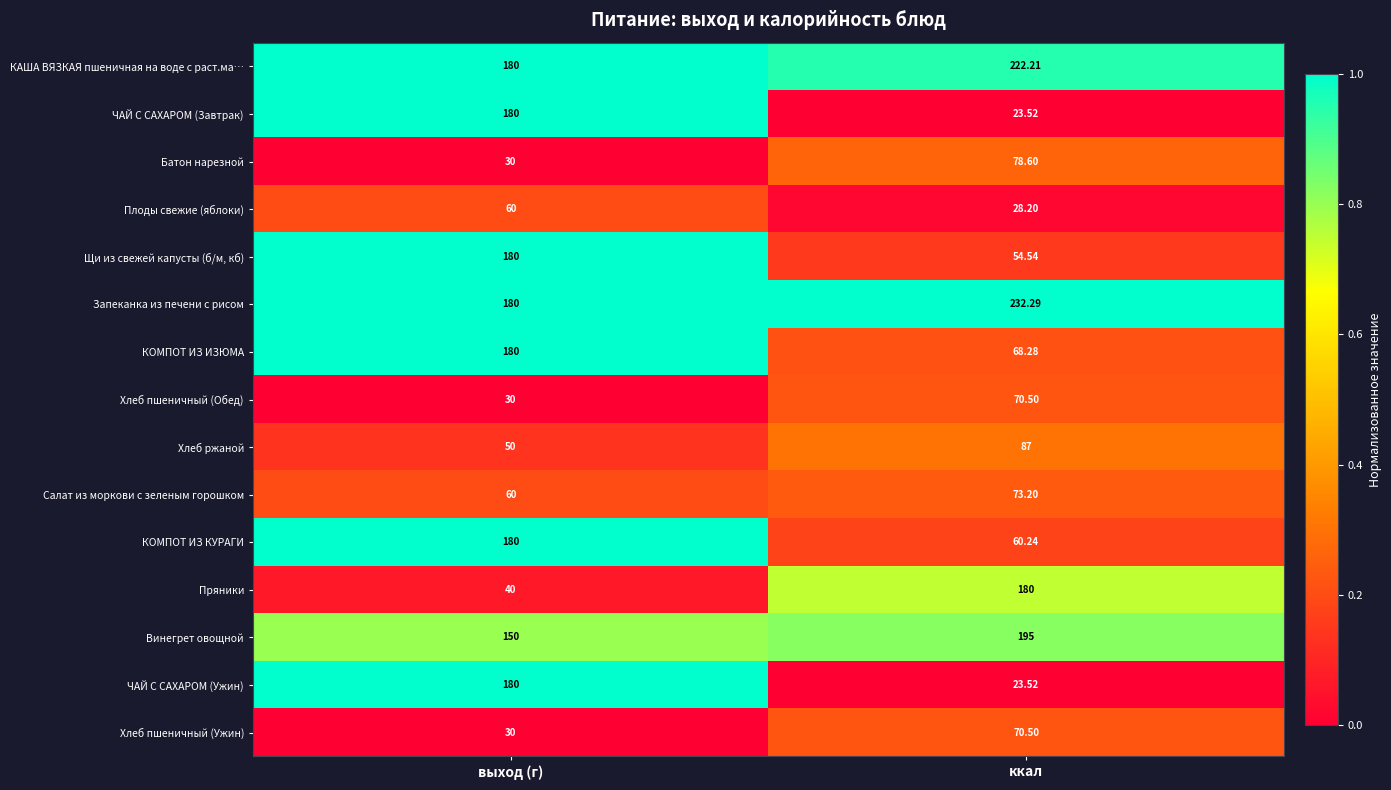

Which category has the lowest value across all series?

ккал